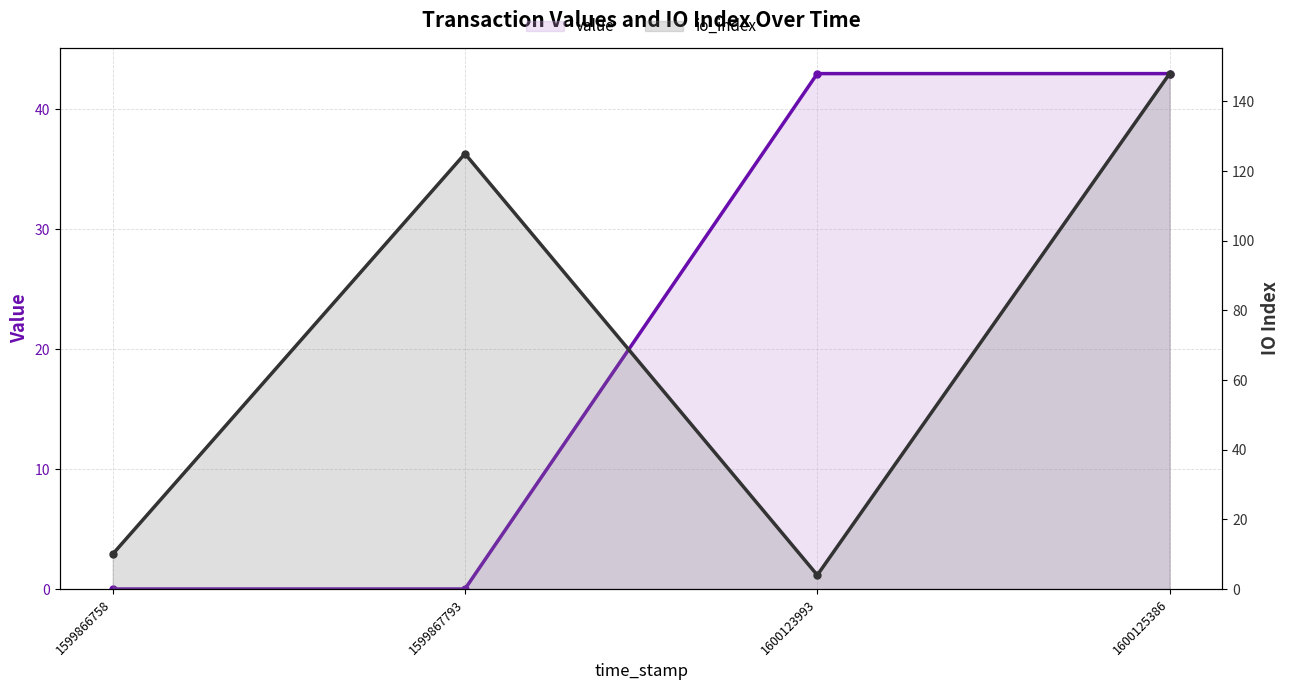

Does the chart display data point markers on the line(s)?

Yes